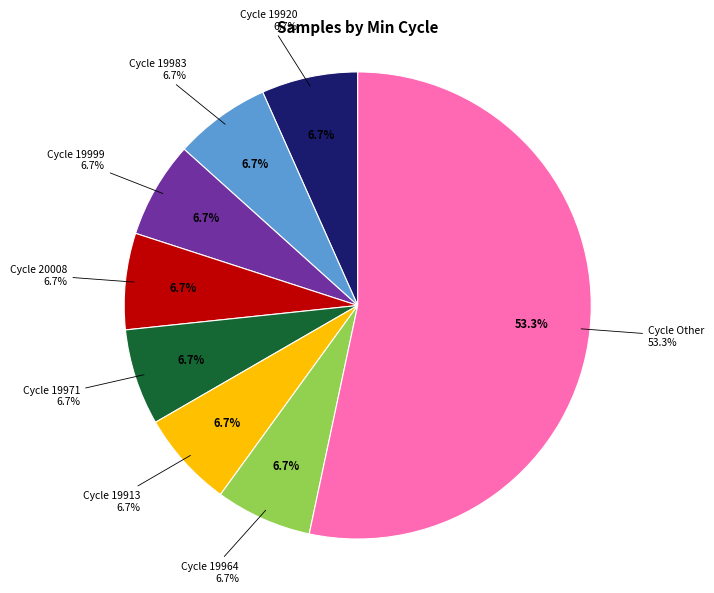

Is it true that 19956 is 19% of the pie?

False